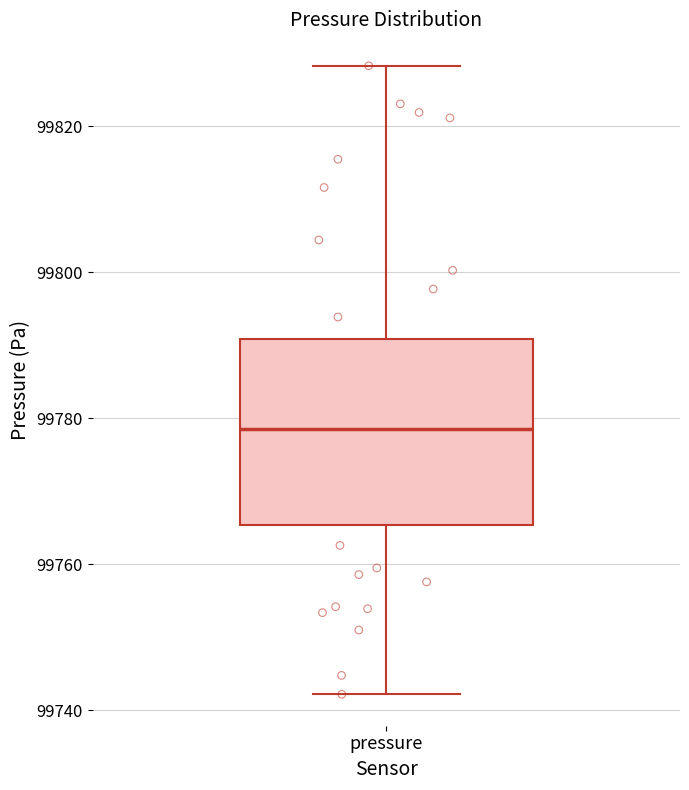

Where is the lower edge of the box for pressure on the y-axis? The values are not printed on the chart, so give them approximately, as read against the axis.

99766